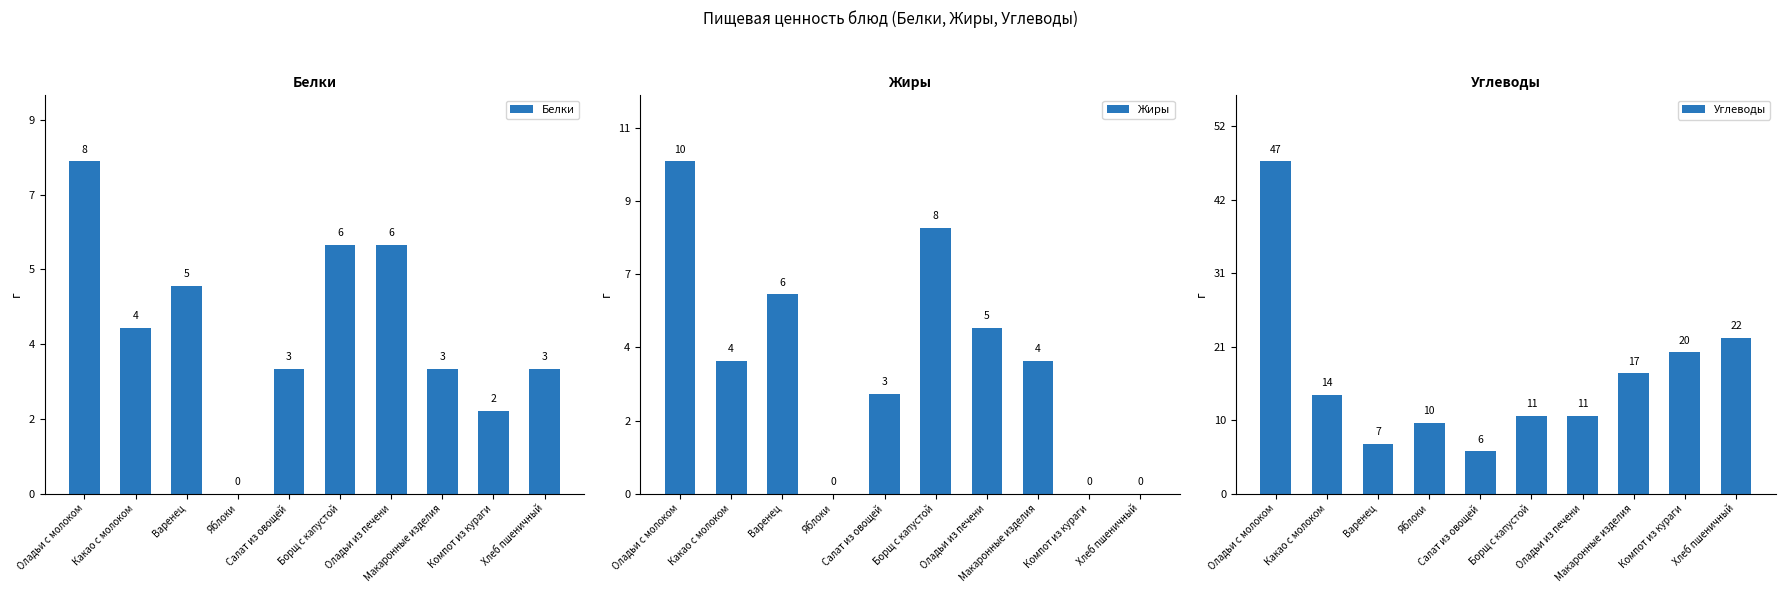

What is the difference between the Белки values at Какао с молоком and Макаронные изделия?

1